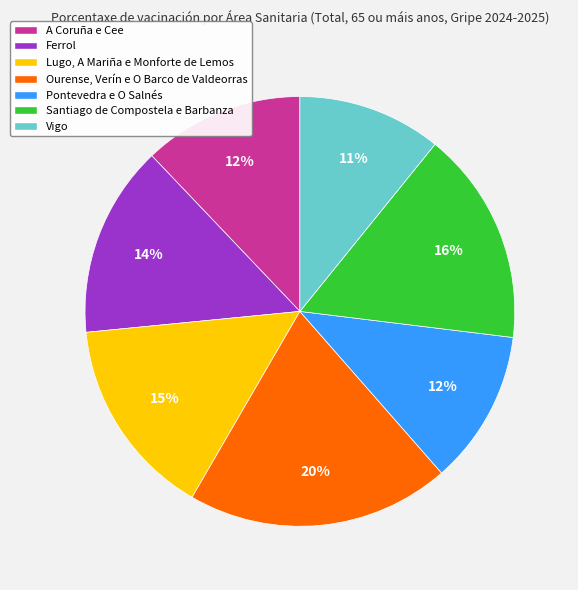

Is there any slice that represents more than half of the pie?

No